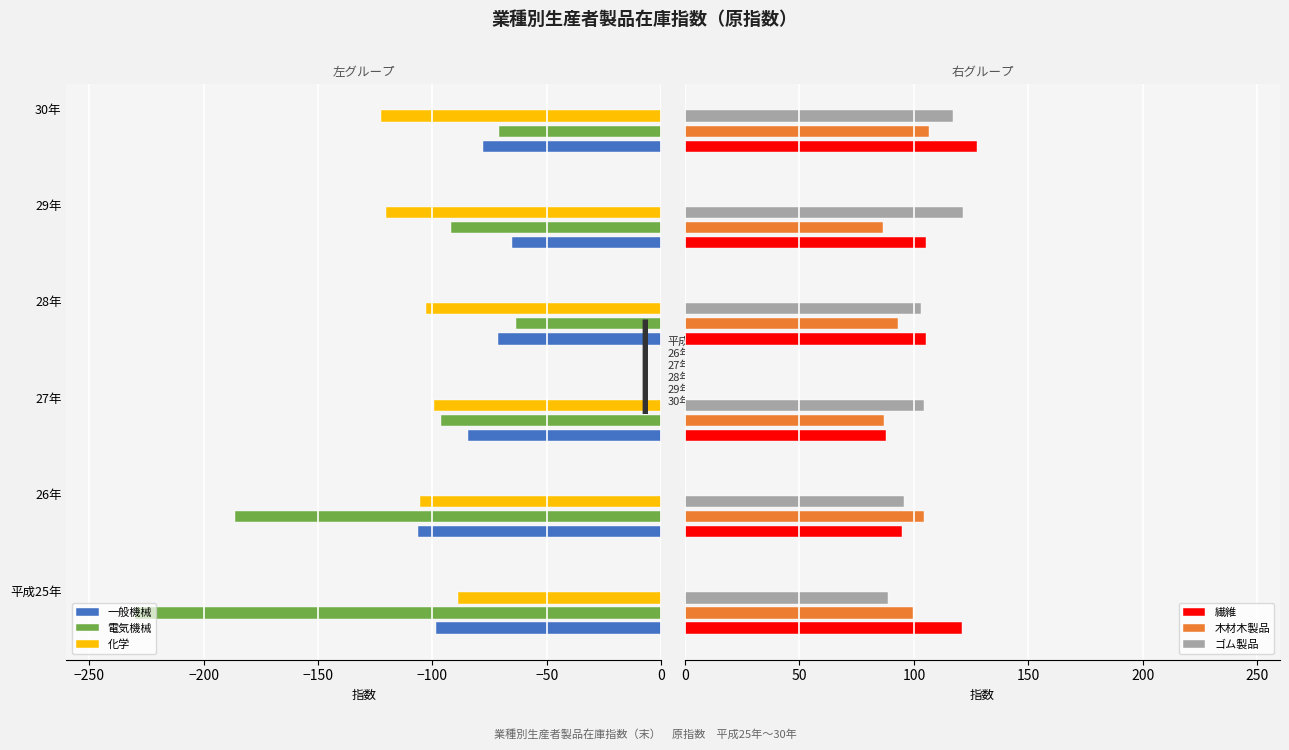

At how many categories does at least one series exceed -81?

6